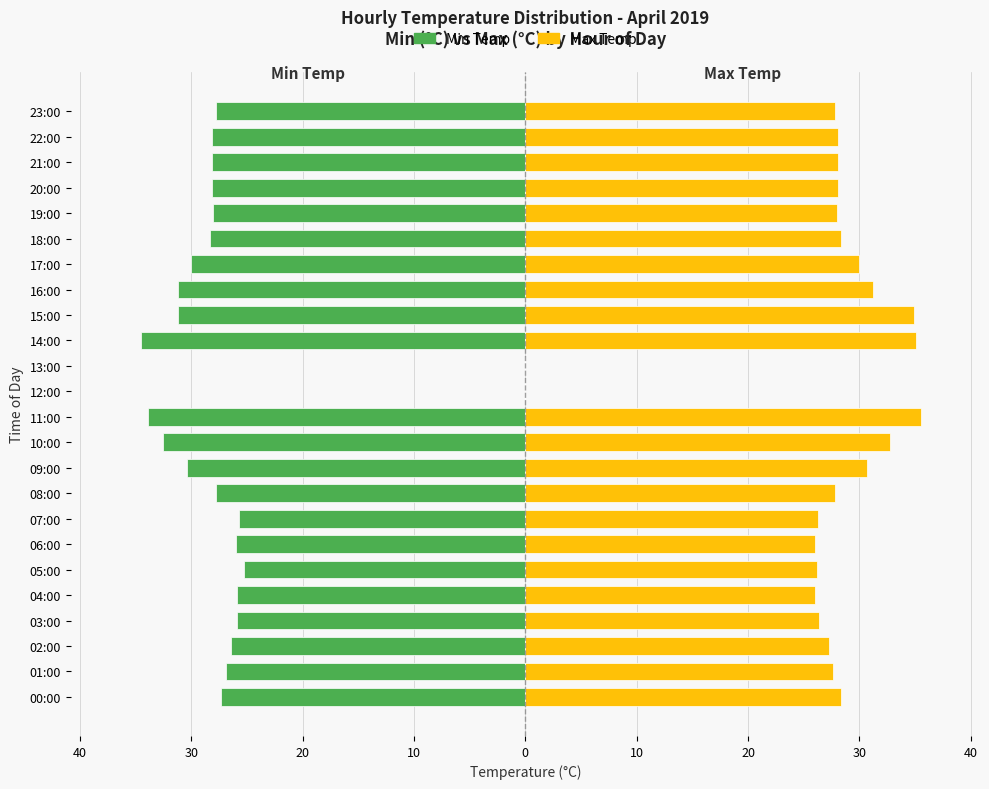

At 04:00, list the series in order from smallest to largest.

Min Temp, Max Temp